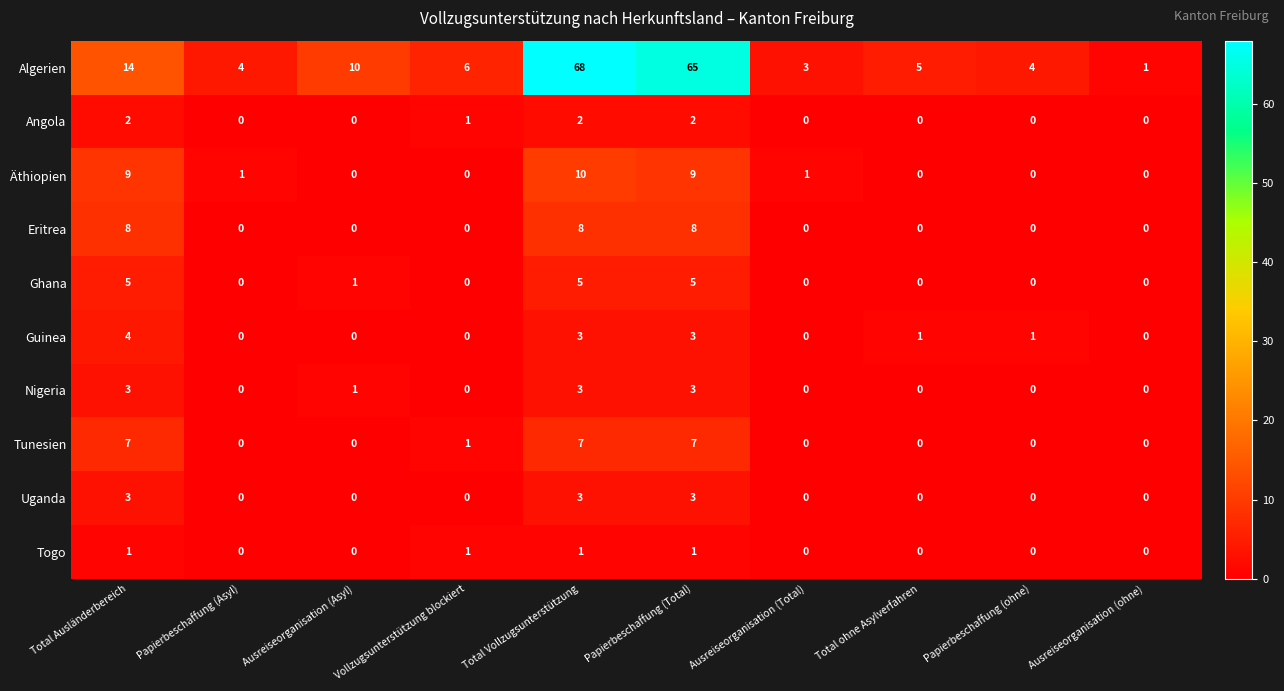

The value of Eritrea at Total ohne Asylverfahren is 0. True or false?

True